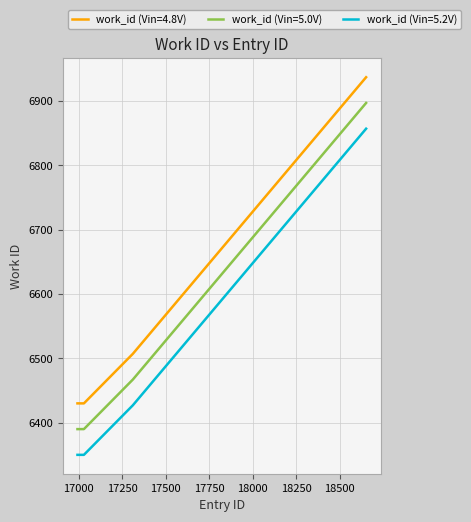

How many lines are shown in the chart?

3